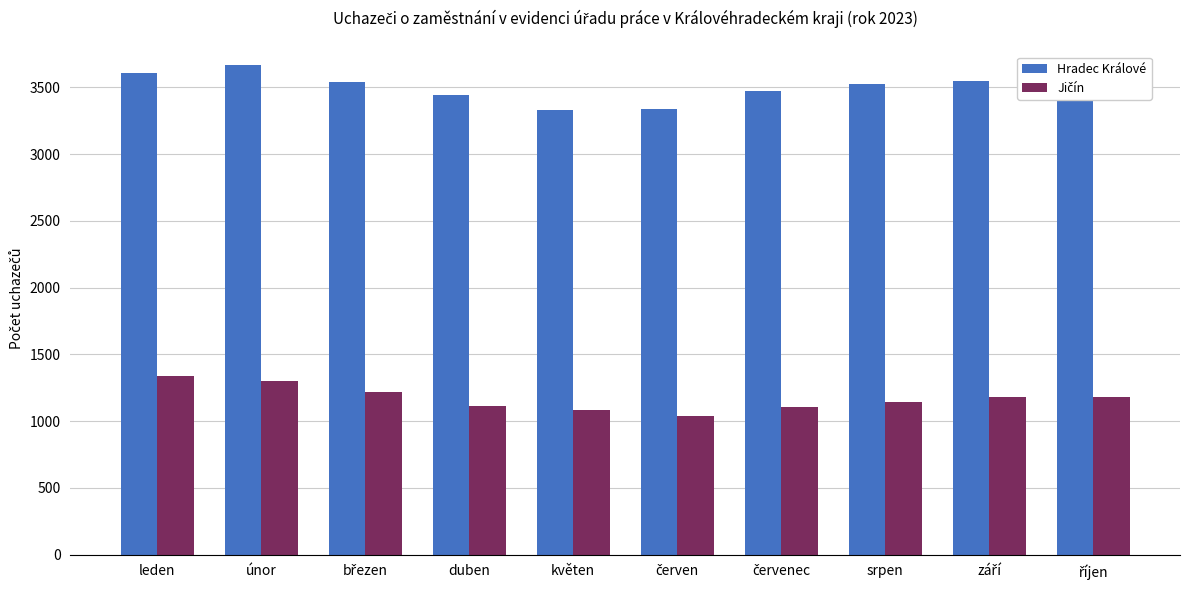

Is it true that Hradec Králové equals 3440 at duben?

True